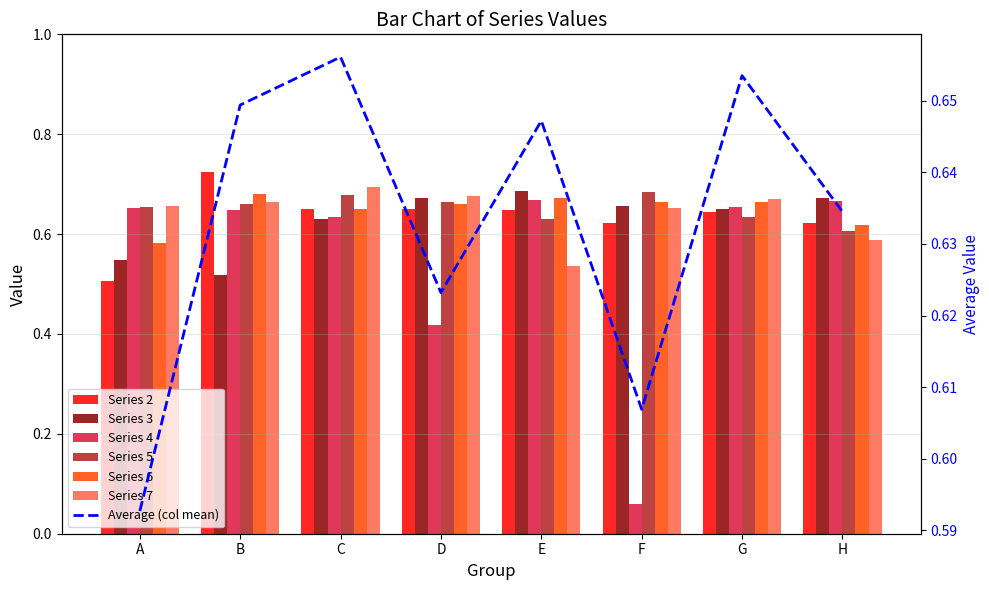

The value of 4 at A is 0.7. True or false?

True